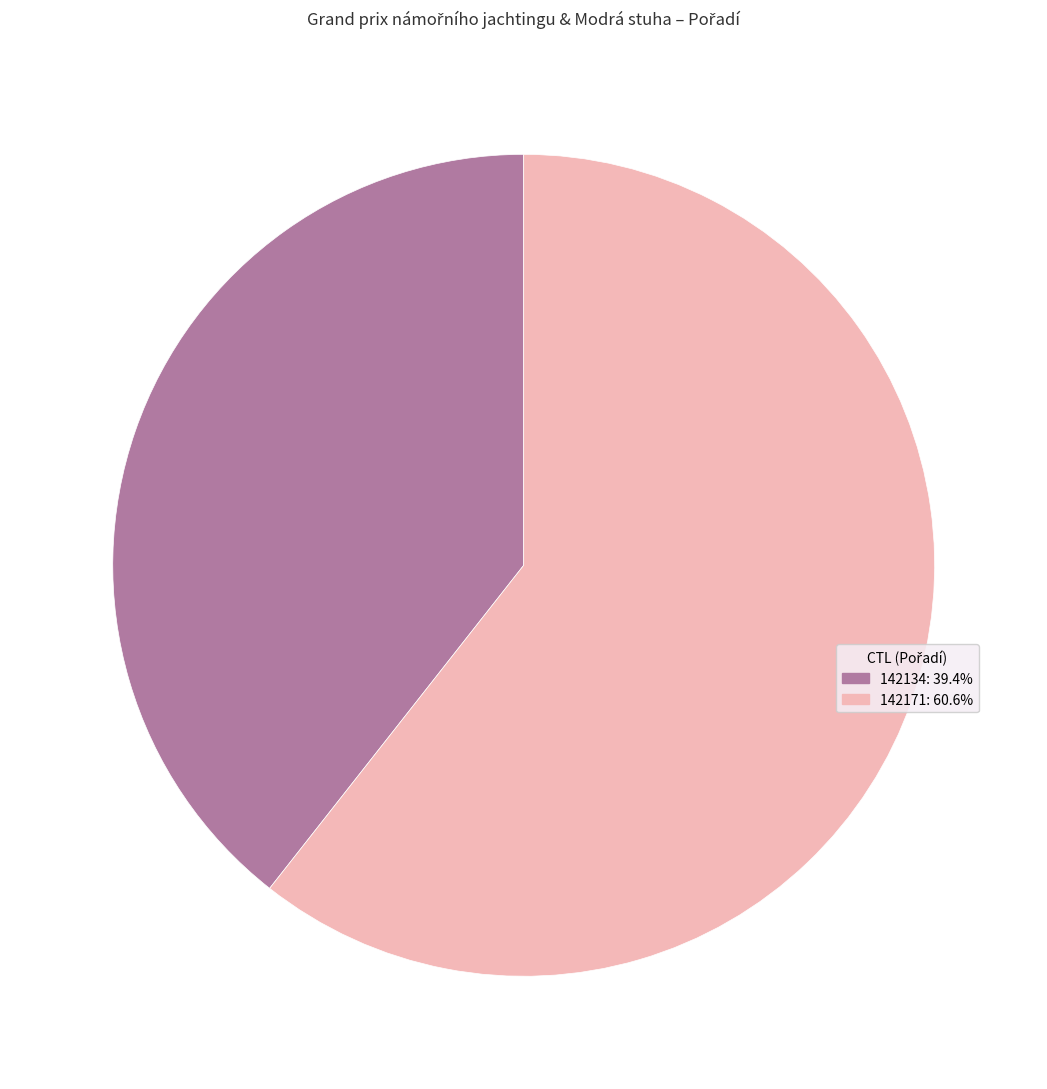

The 142134 slice represents 33% of the pie. True or false?

False